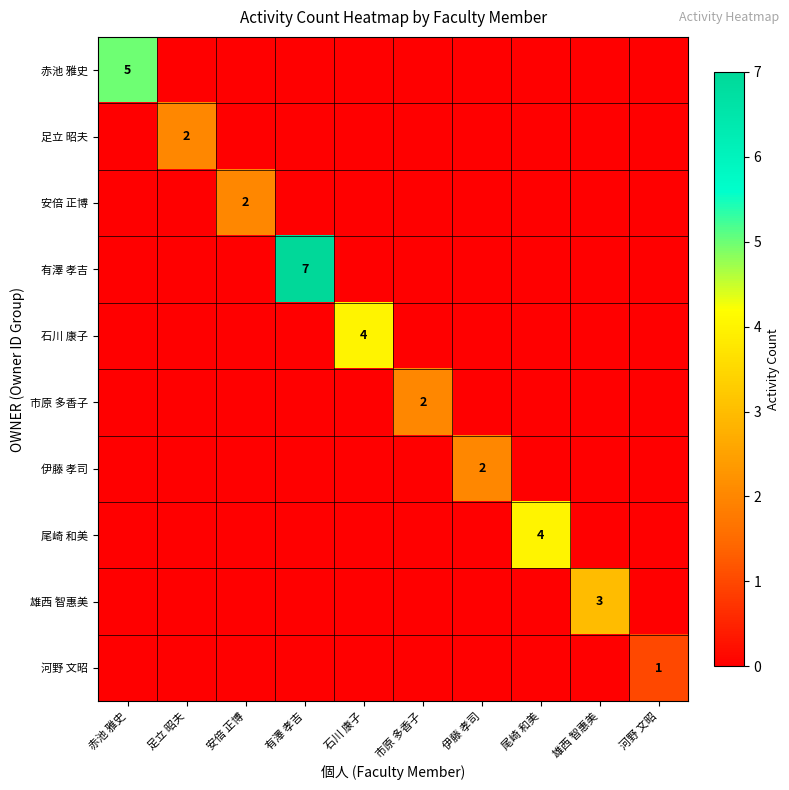

The value of 石川 康子 at 雄西 智惠美 is 1. True or false?

False